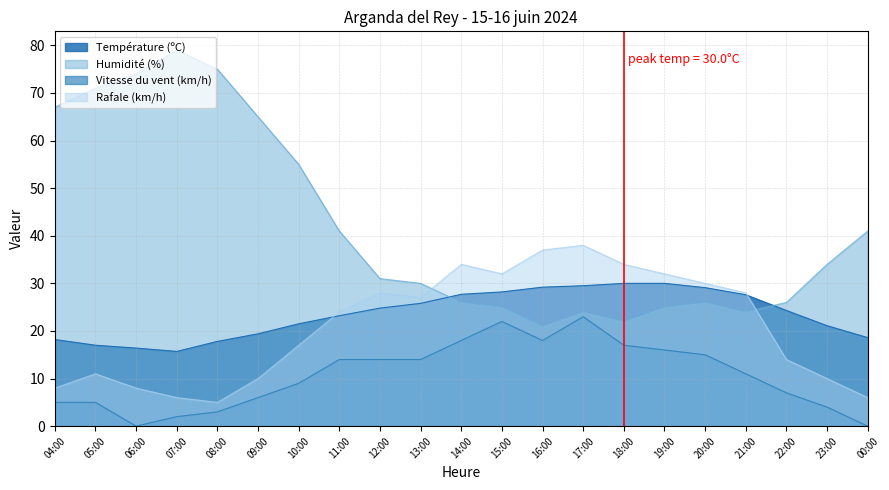

What is the difference between the highest and lowest values at 17:00?

15.0